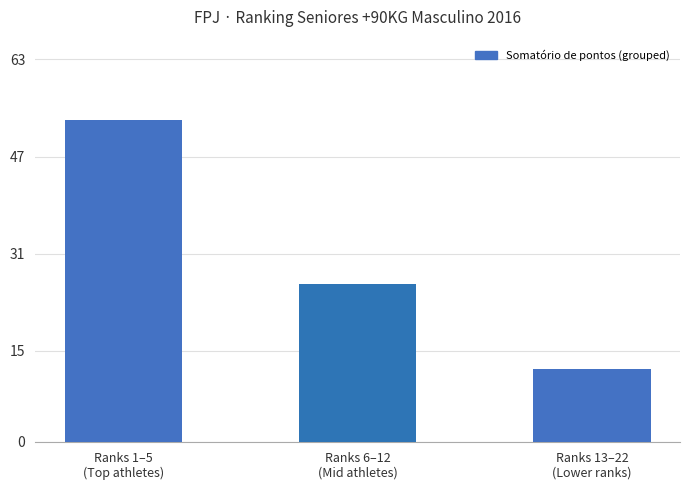

What value does the data have at Ranks 6–12
(Mid athletes), to the nearest 10?

30